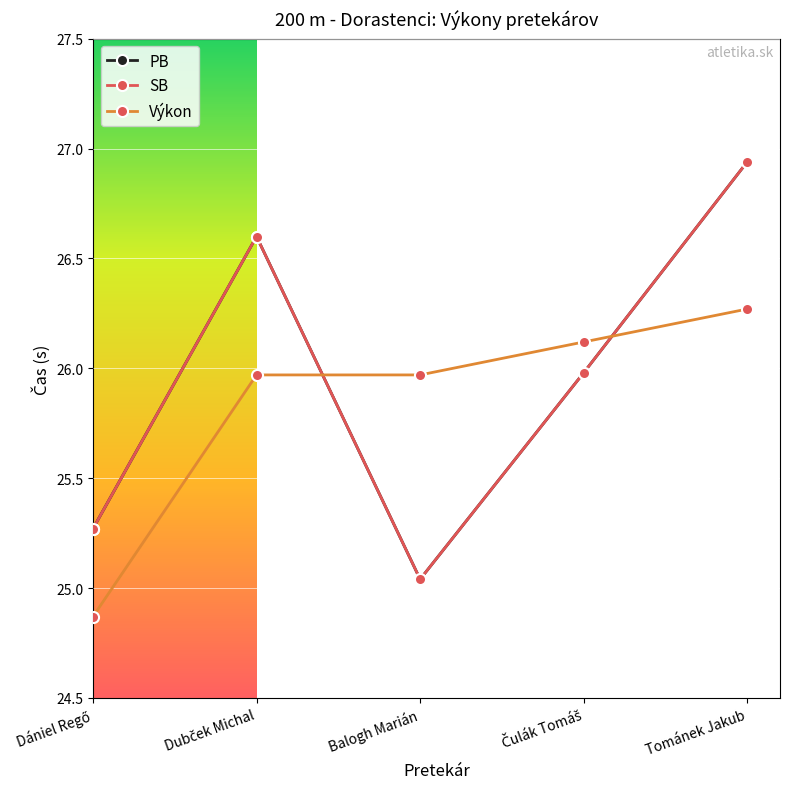

In PB, how many points are higher than both neighbors (excluding endpoints)?

1